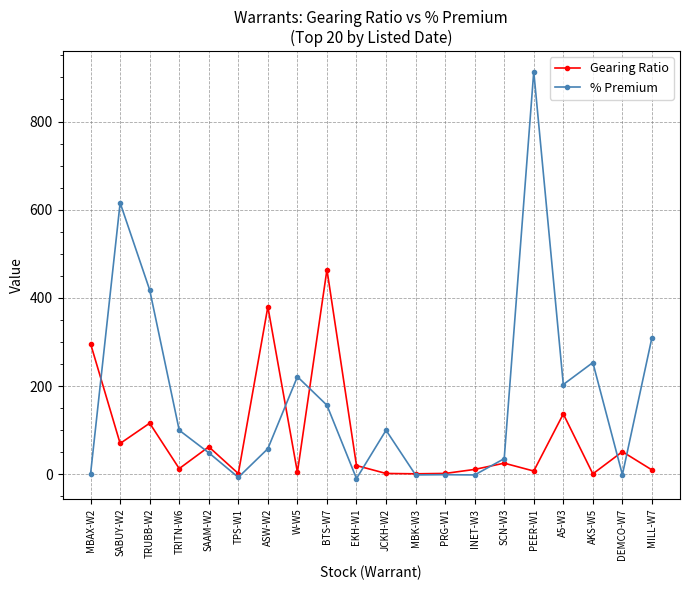

What are all the series names shown in the legend?

Gearing Ratio, % Premium